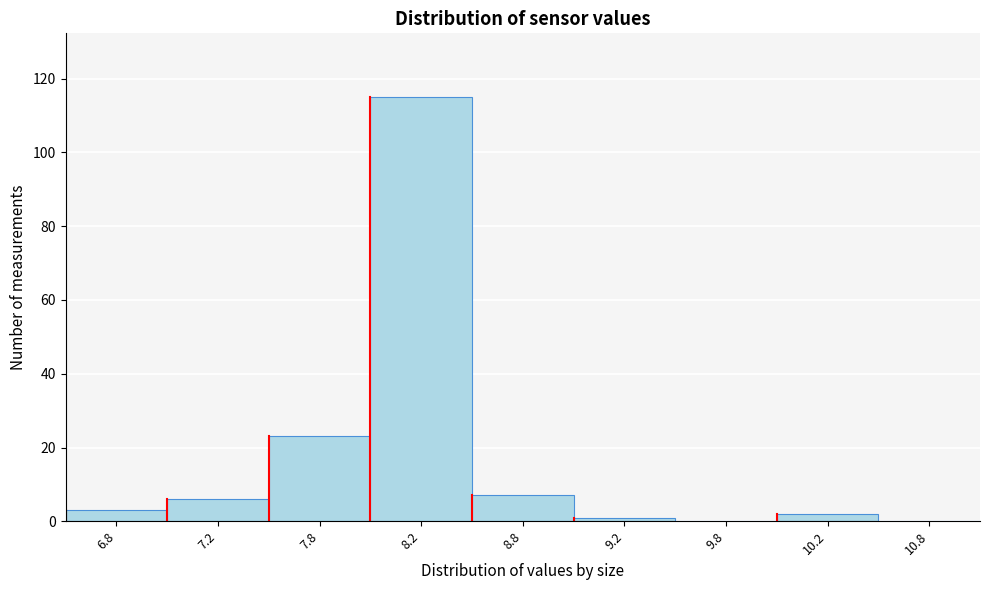

Reading left to right, list all the values displayed in this chart.

6.8=3	7.2=6	7.8=23	8.2=115	8.8=7	9.2=1	9.8=0	10.2=2	10.8=0